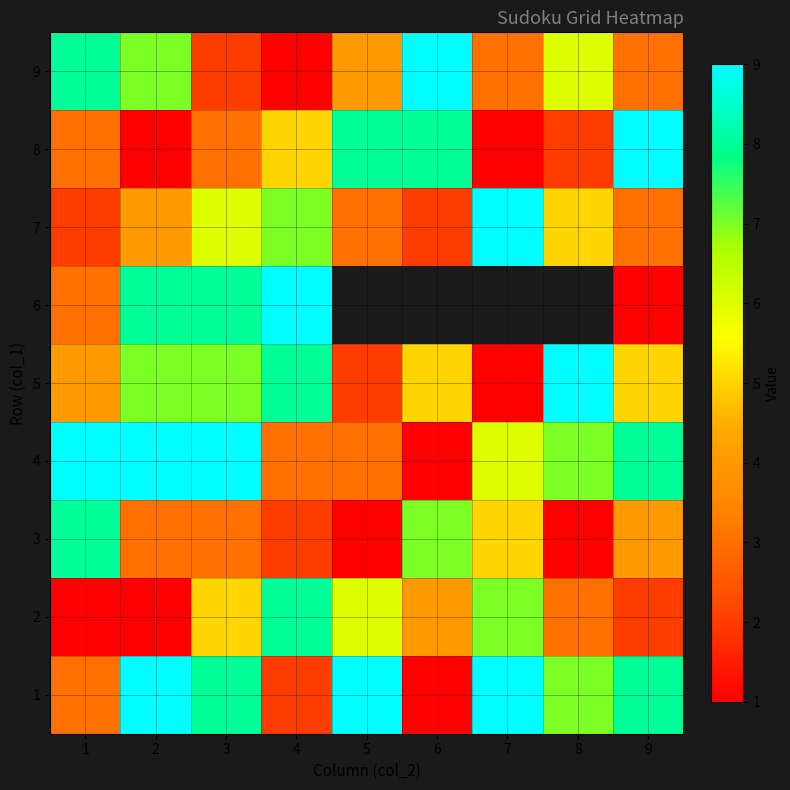

What is the lowest value of the 6 series?

1.0